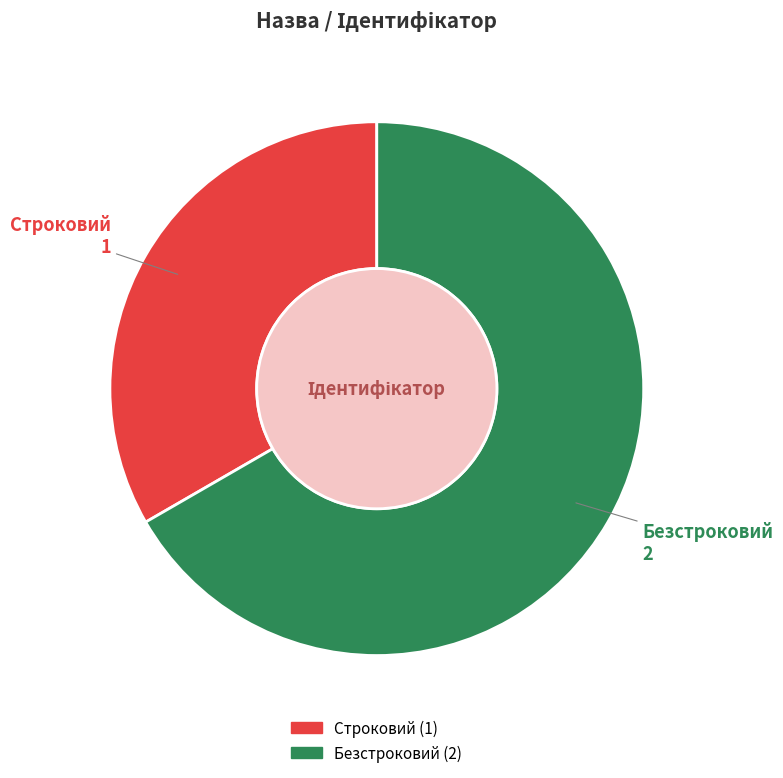

Which has a higher value, Строковий or Безстроковий?

Безстроковий